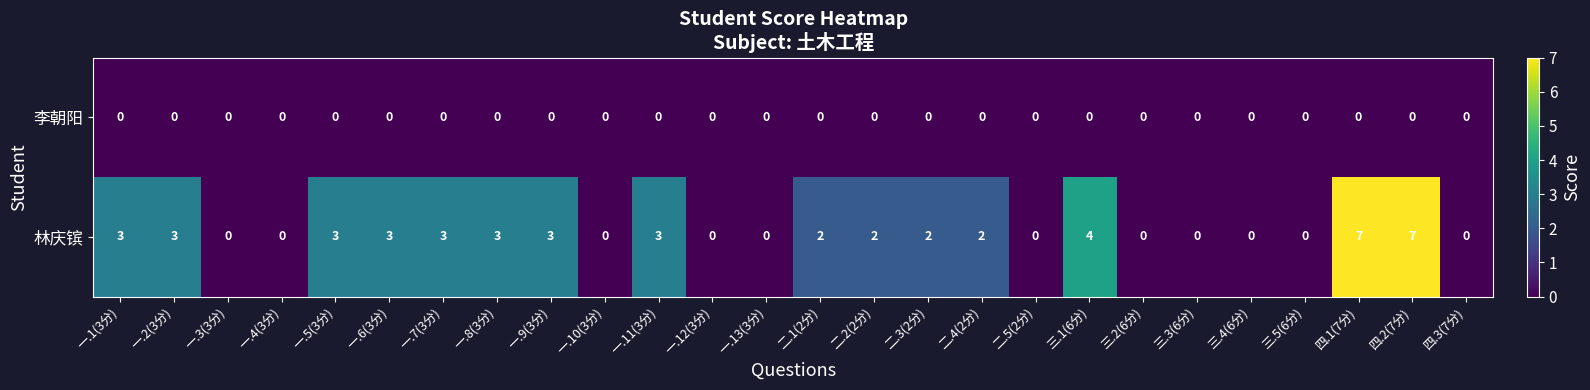

What is the sum of the 林庆镔 values at 一.10(3分) and 三.1(6分)?

4